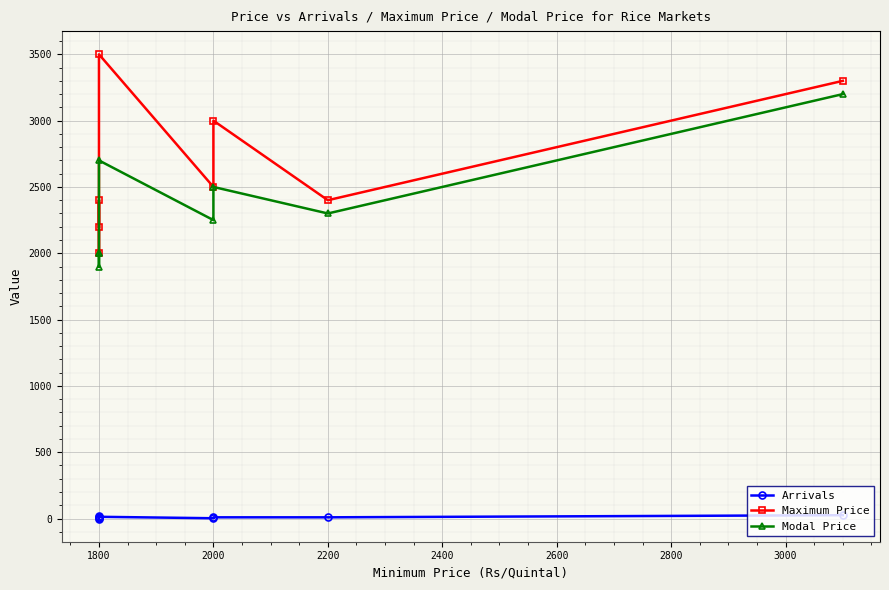

What is the average value of the Modal Price series?

2356.2